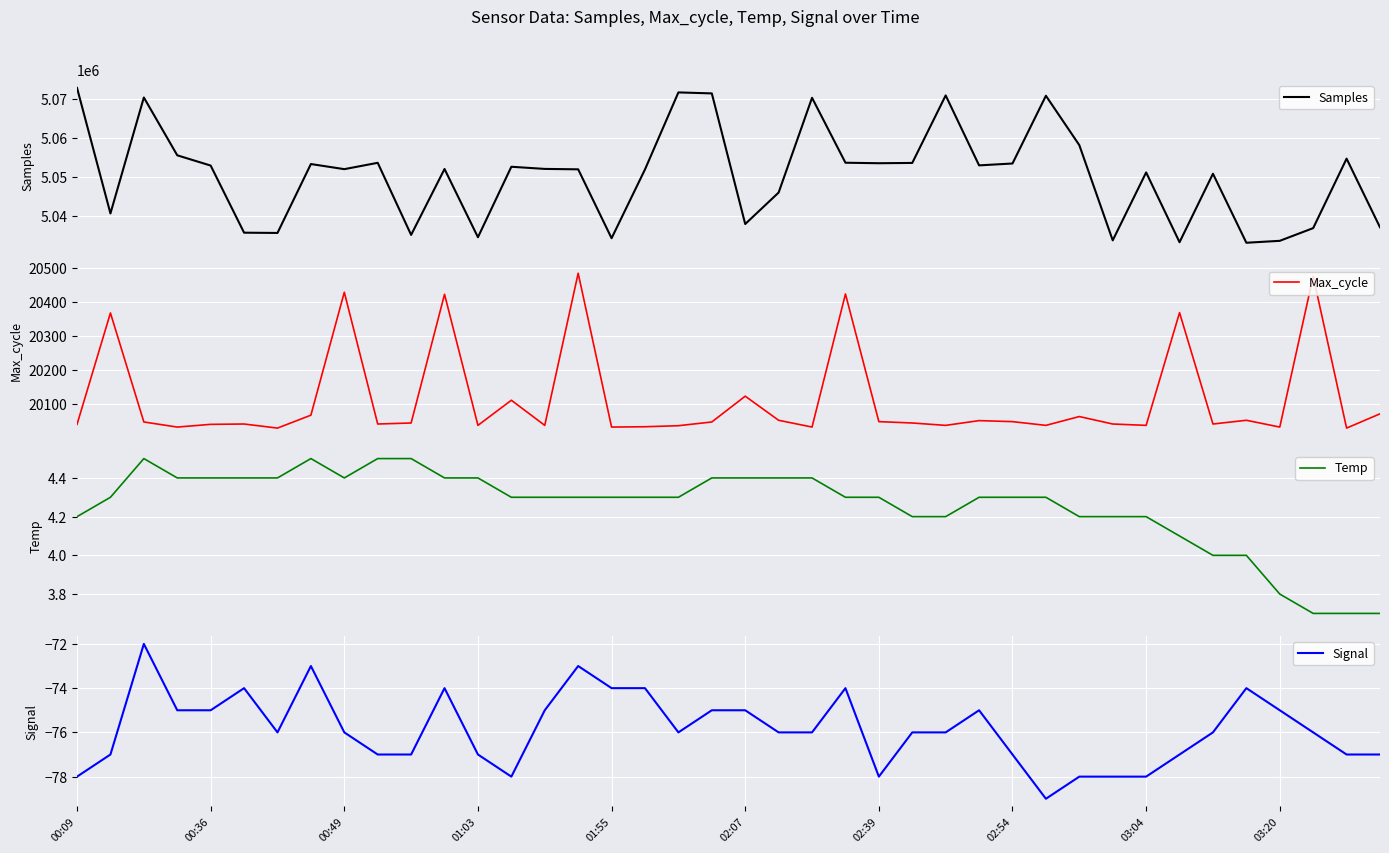

True or false: Signal and Max_cycle cross at least once.

False